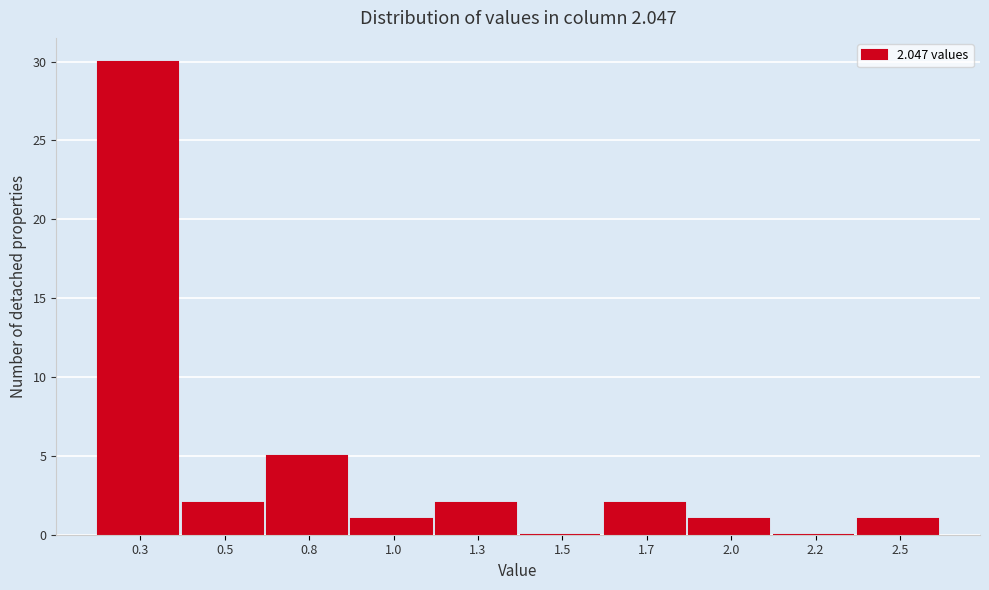

Reading left to right, what are all the values shown in this chart?

0.3=30	0.5=2	0.8=5	1.0=1	1.3=2	1.5=0	1.7=2	2.0=1	2.2=0	2.5=1